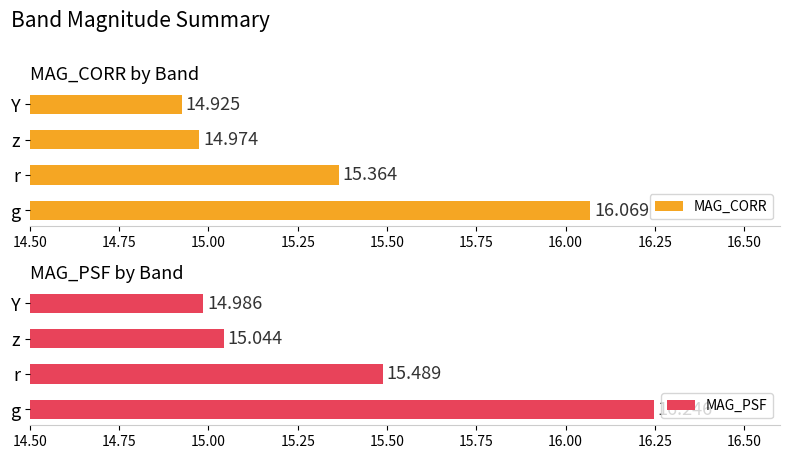

Reading left to right, transcribe all the data shown in this chart.

MAG_CORR: 16.1	15.4	15.0	14.9
MAG_PSF: 16.2	15.5	15.0	15.0